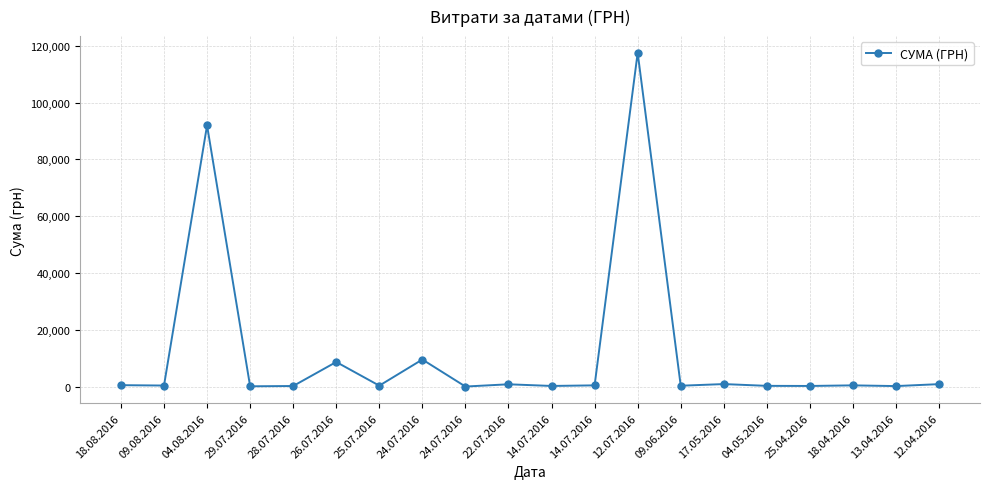

List the labels in order of value, largest first.

12.07.2016, 04.08.2016, 24.07.2016, 26.07.2016, 17.05.2016, 12.04.2016, 22.07.2016, 18.08.2016, 14.07.2016, 18.04.2016, 09.08.2016, 25.07.2016, 09.06.2016, 04.05.2016, 14.07.2016, 25.04.2016, 28.07.2016, 13.04.2016, 29.07.2016, 24.07.2016